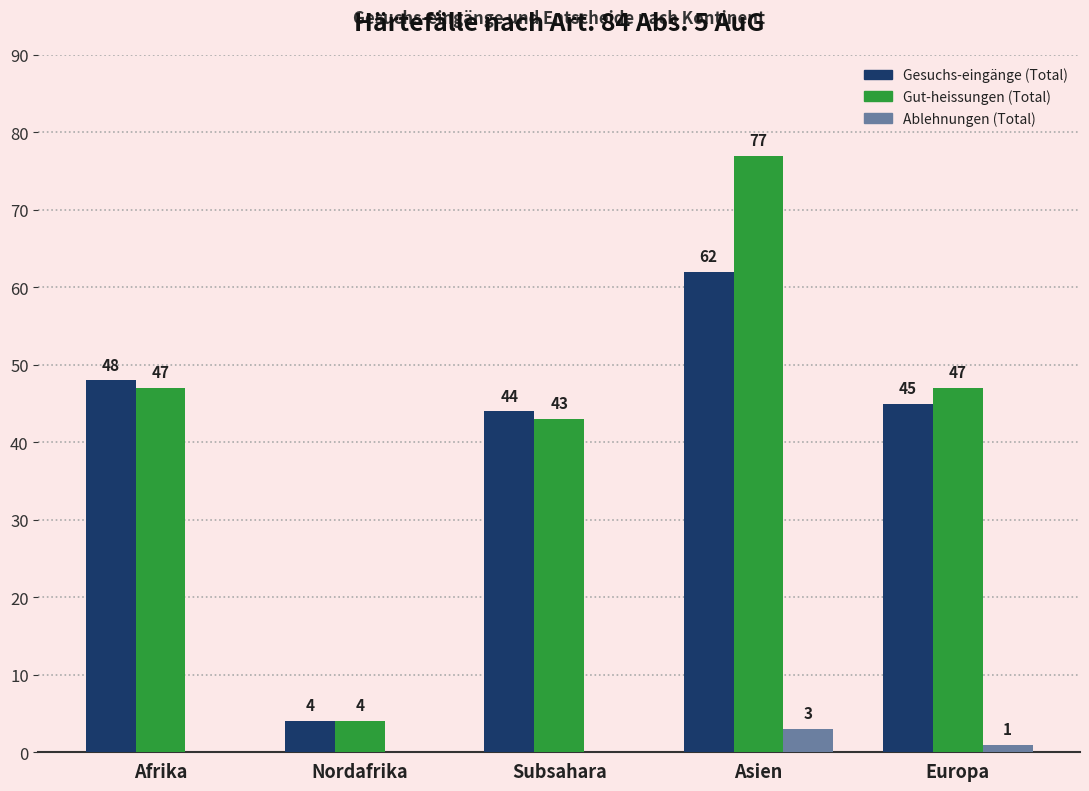

Which category has the highest value in the Ablehnungen (Total) series?

Asien